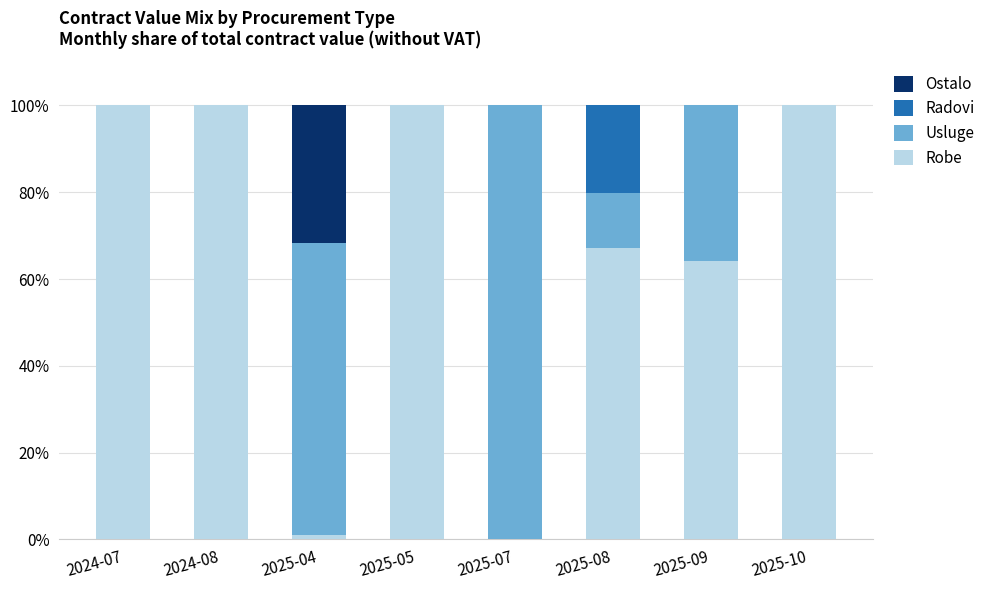

Count the number of data series in this chart.

4